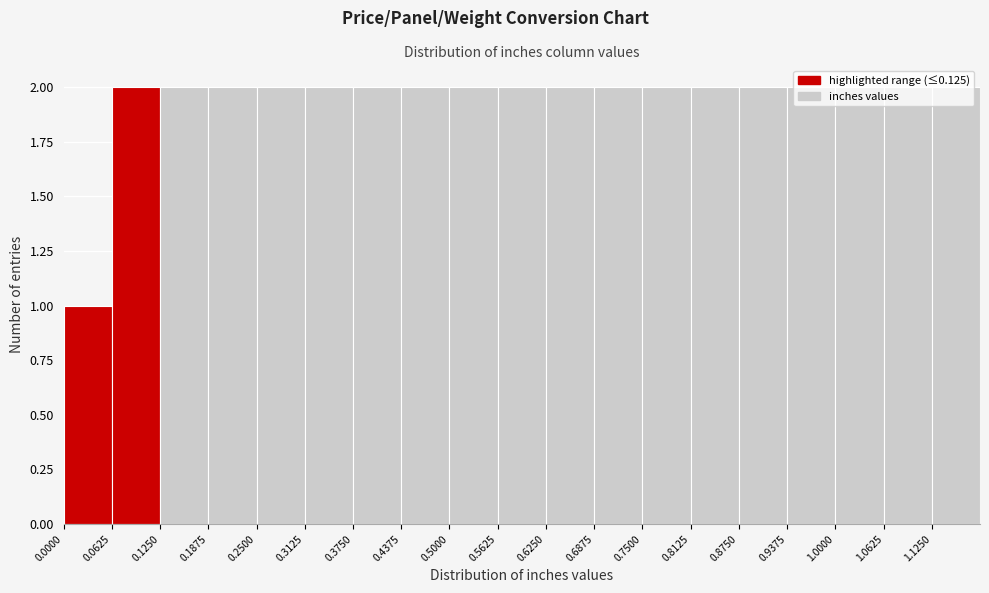

What is the height of the bar covering 0.06 to 0.13 on the x-axis? Neither the bar edges nor the heights are printed on the chart, so give them approximately, as read against the axes.

2